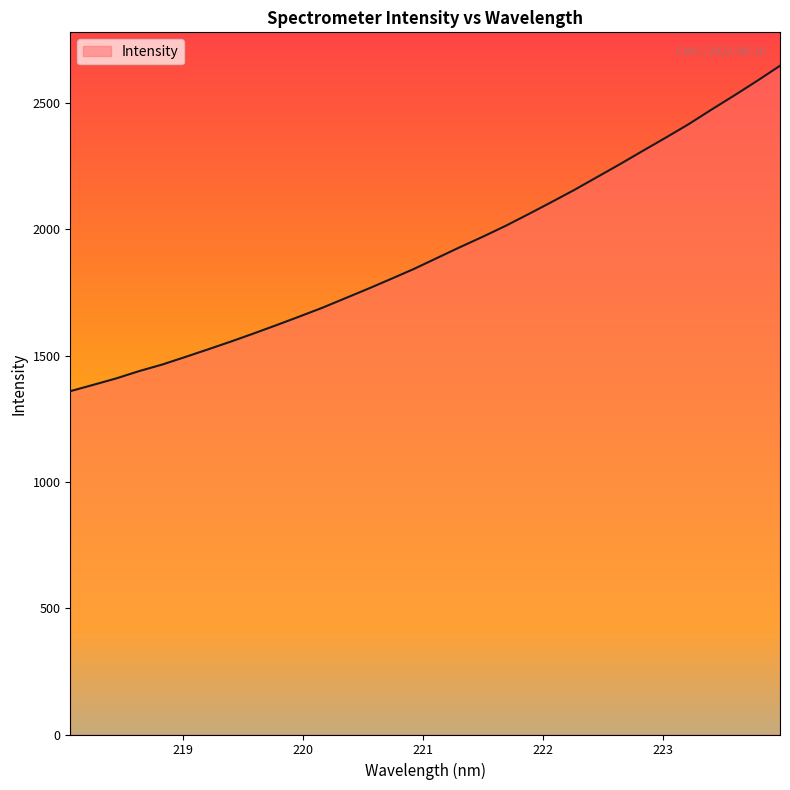

True or false: the data has more than 2 interior local peaks.

False